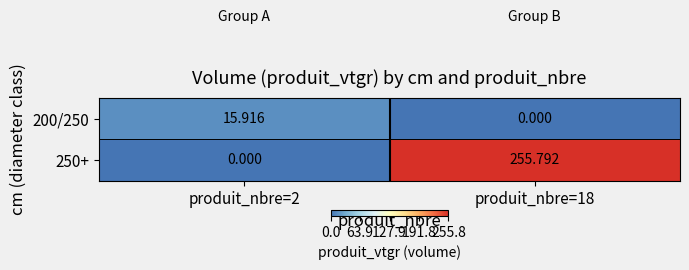

How many values in 200/250 are above zero?

1